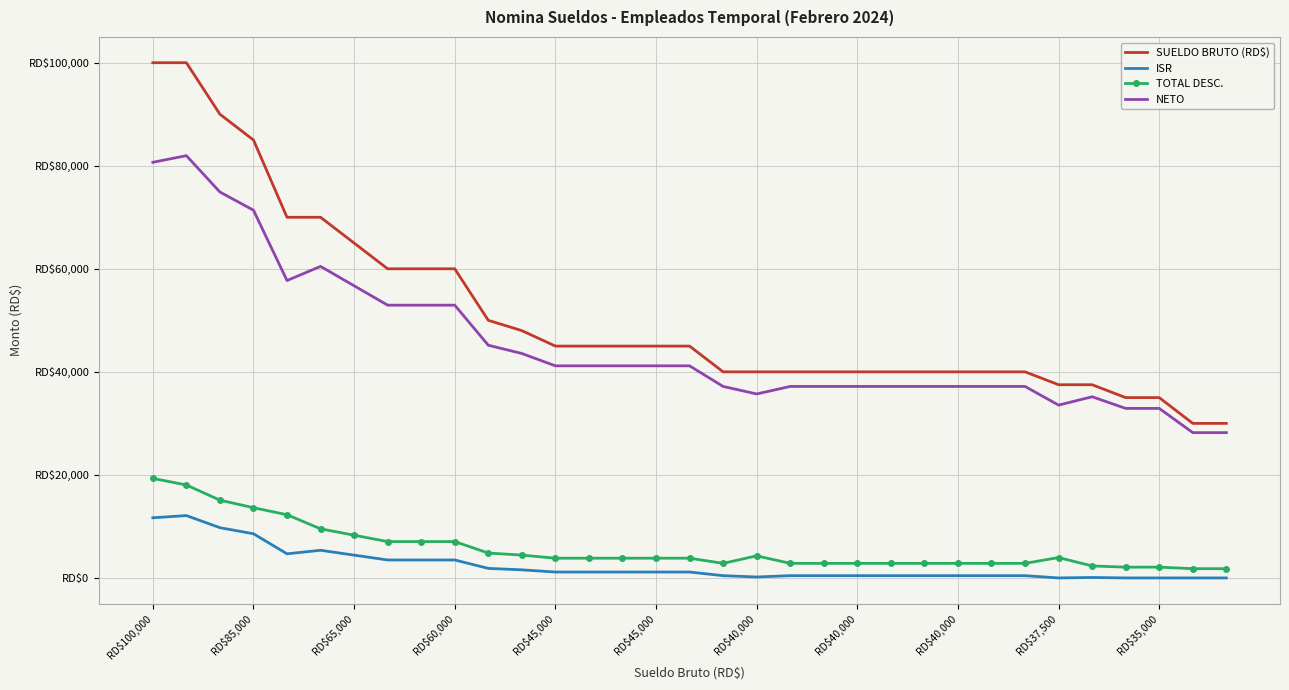

At how many categories does at least one series exceed 26921?

33